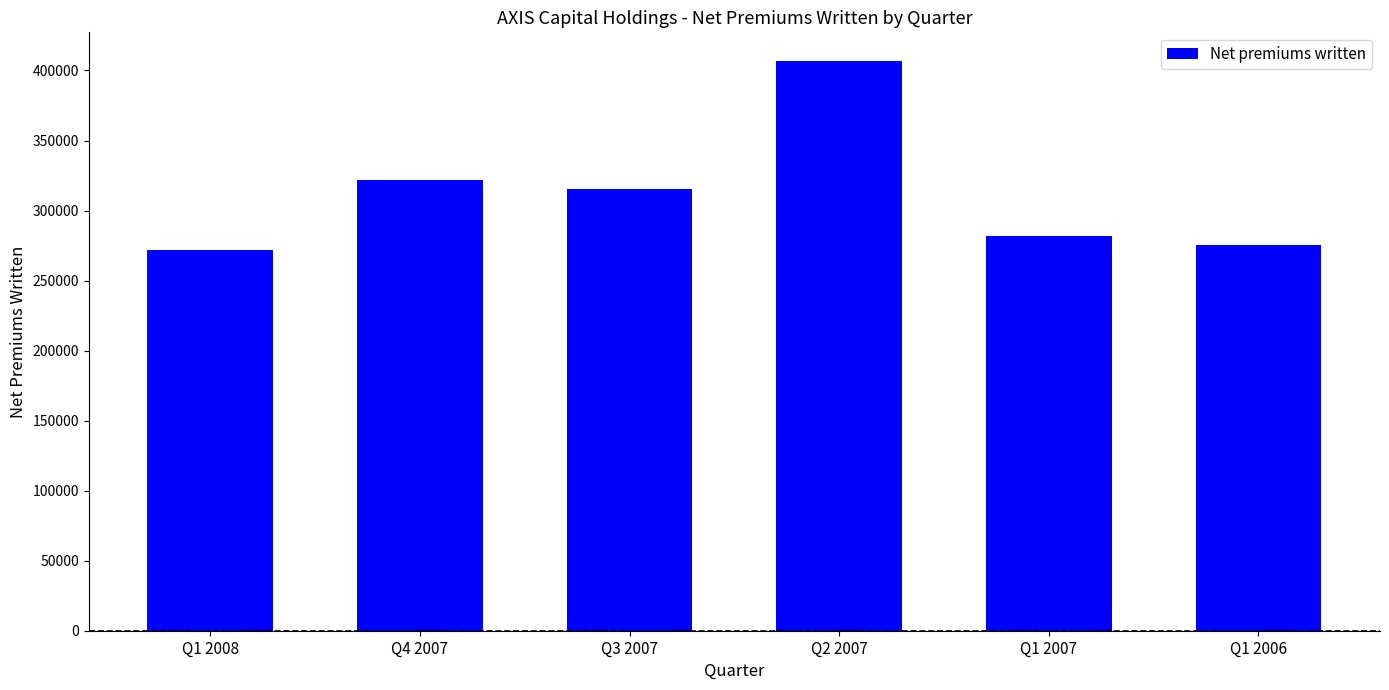

Between Q2 2007 and Q1 2006, which is larger?

Q2 2007